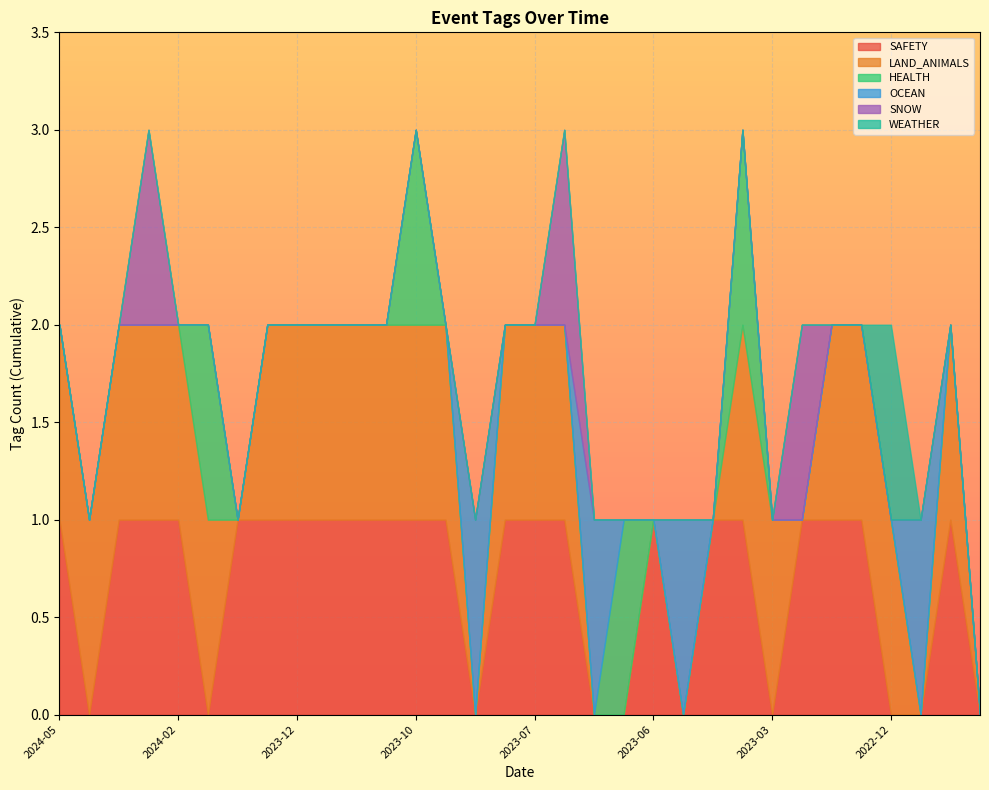

Which series has the largest range (max minus min)?

SAFETY